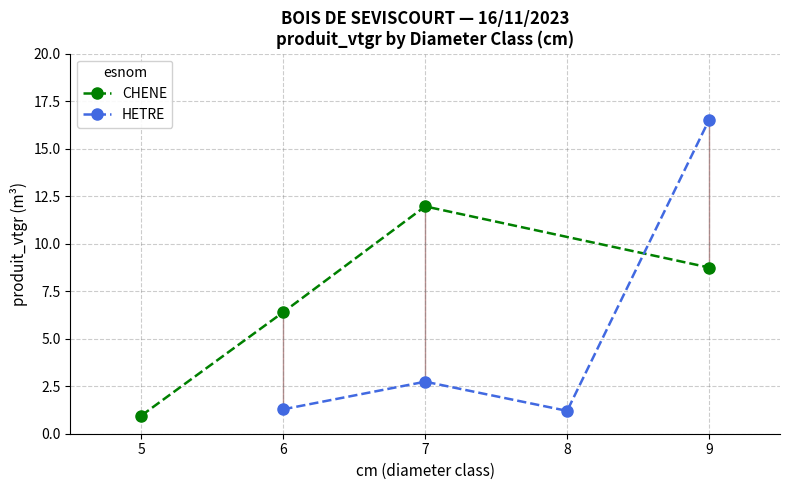

What is the difference between the HETRE values at 8 and 6?

0.1